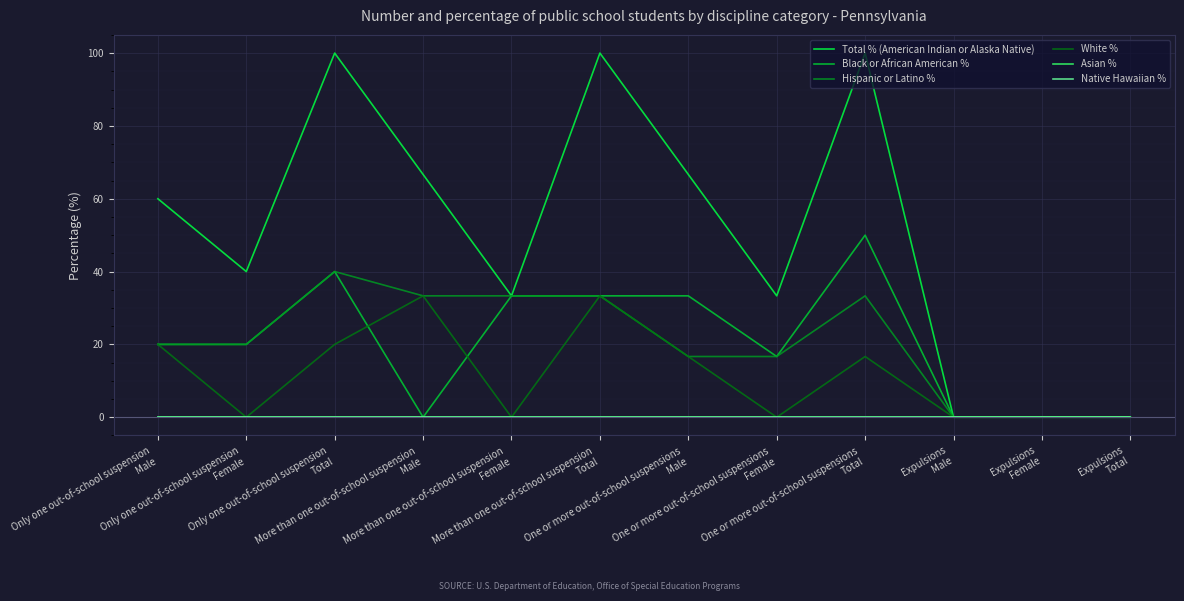

Is this an area chart (filled region under the line)?

No